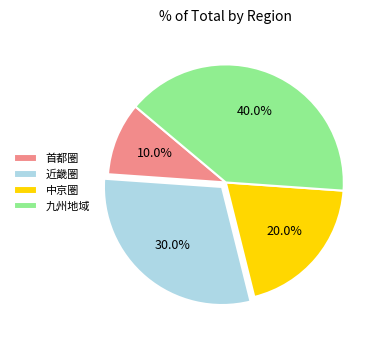

Count the number of slices in the pie.

4